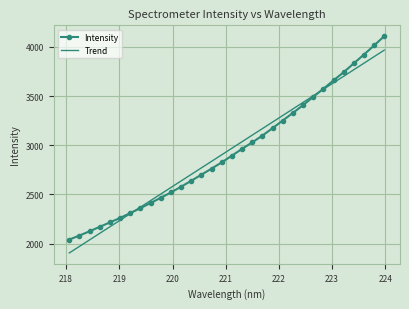

Which series ends up on top after the final intersection of Intensity and Trend?

Intensity